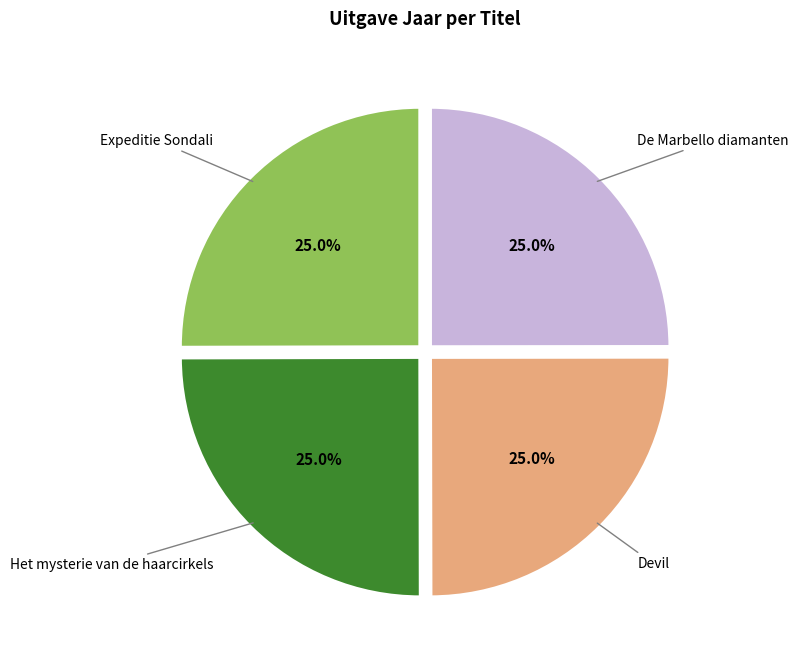

What is the ratio of the value at Expeditie Sondali to the value at Devil?

1.0